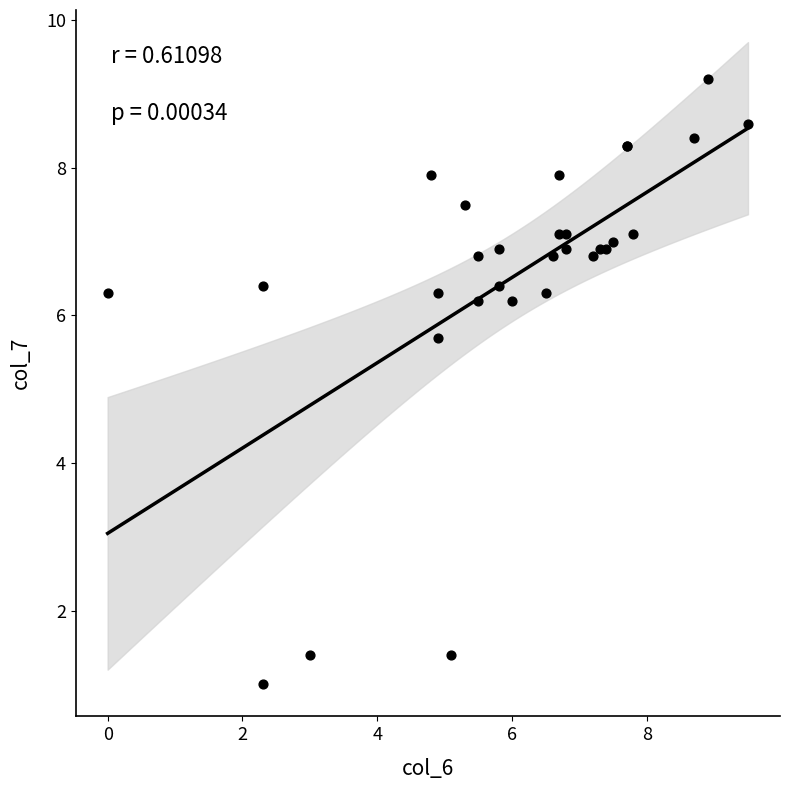

What Y value in the scatter plot is closest to 5?

5.7